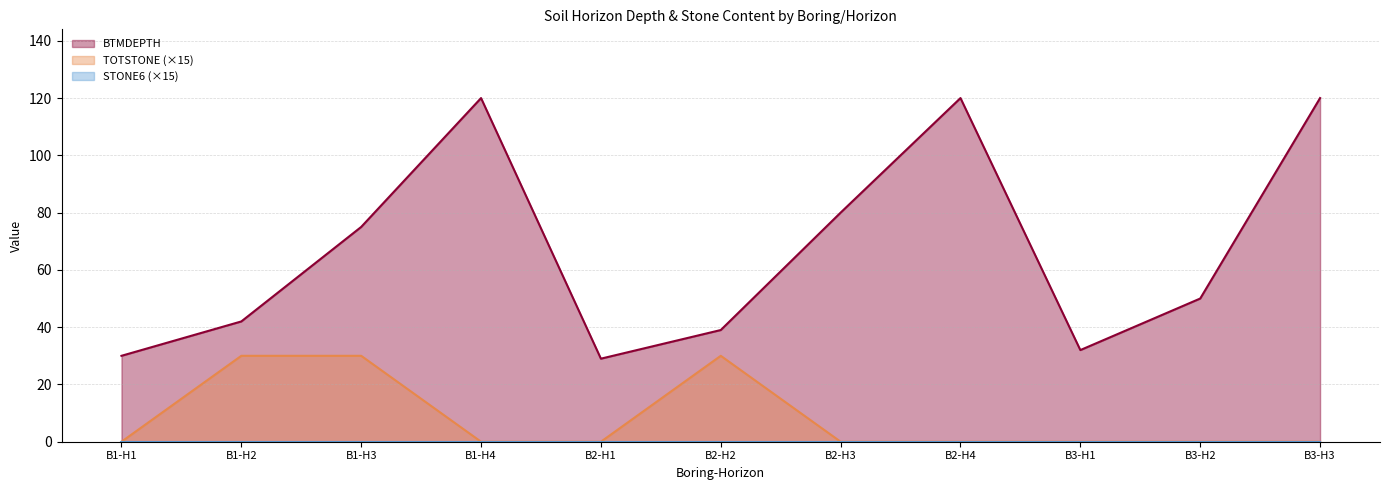

At which label is BTMDEPTH closest to 74?

B1-H3